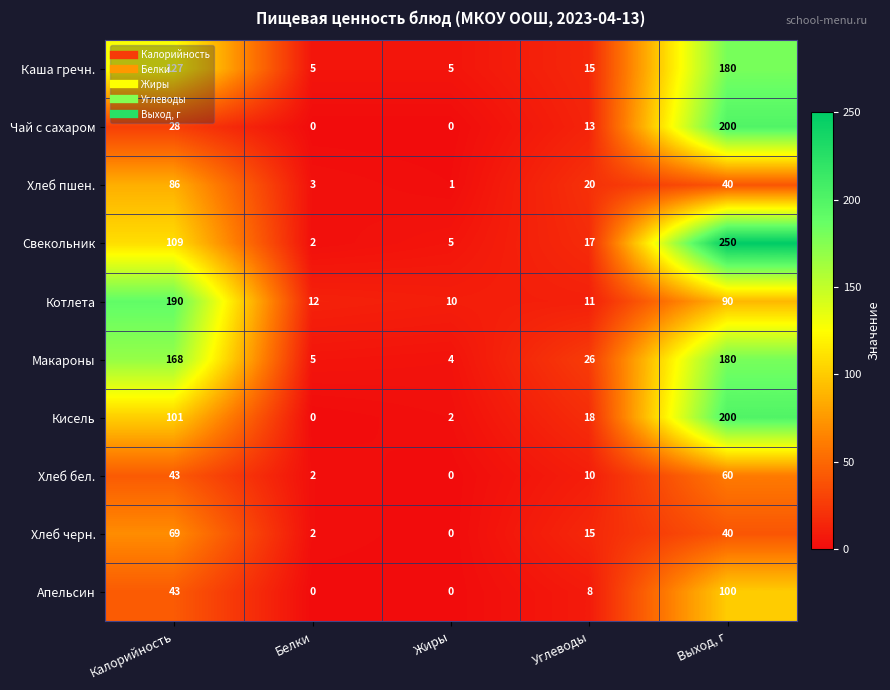

How many categories are shown in the chart?

5